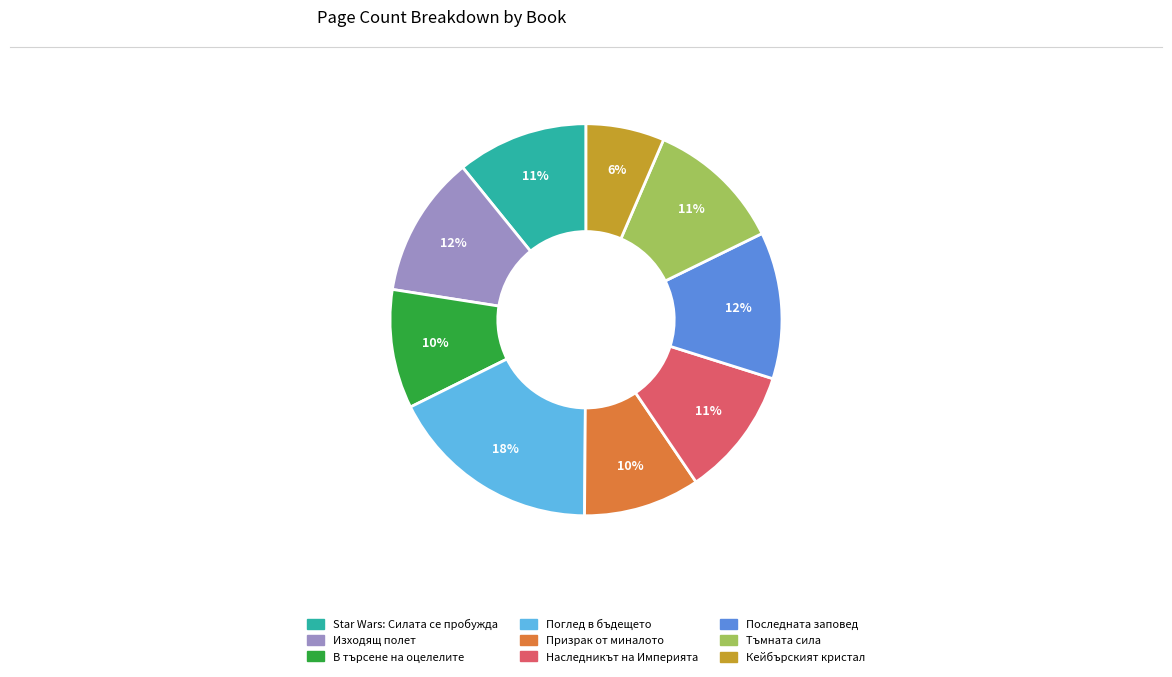

To the nearest percent, what is the average slice percentage?

11%